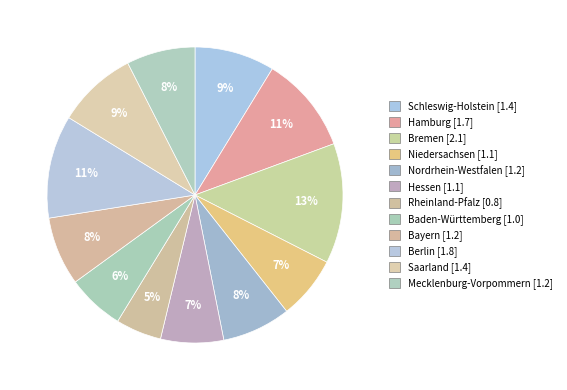

True or false: Hessen accounts for 7% of the total.

True